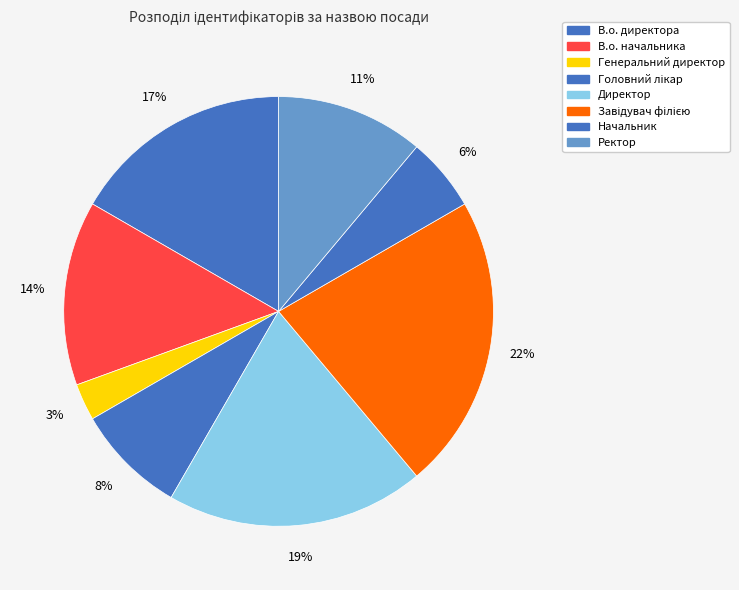

To the nearest percent, what is the difference between the Начальник and Завідувач філією slice percentages?

17%